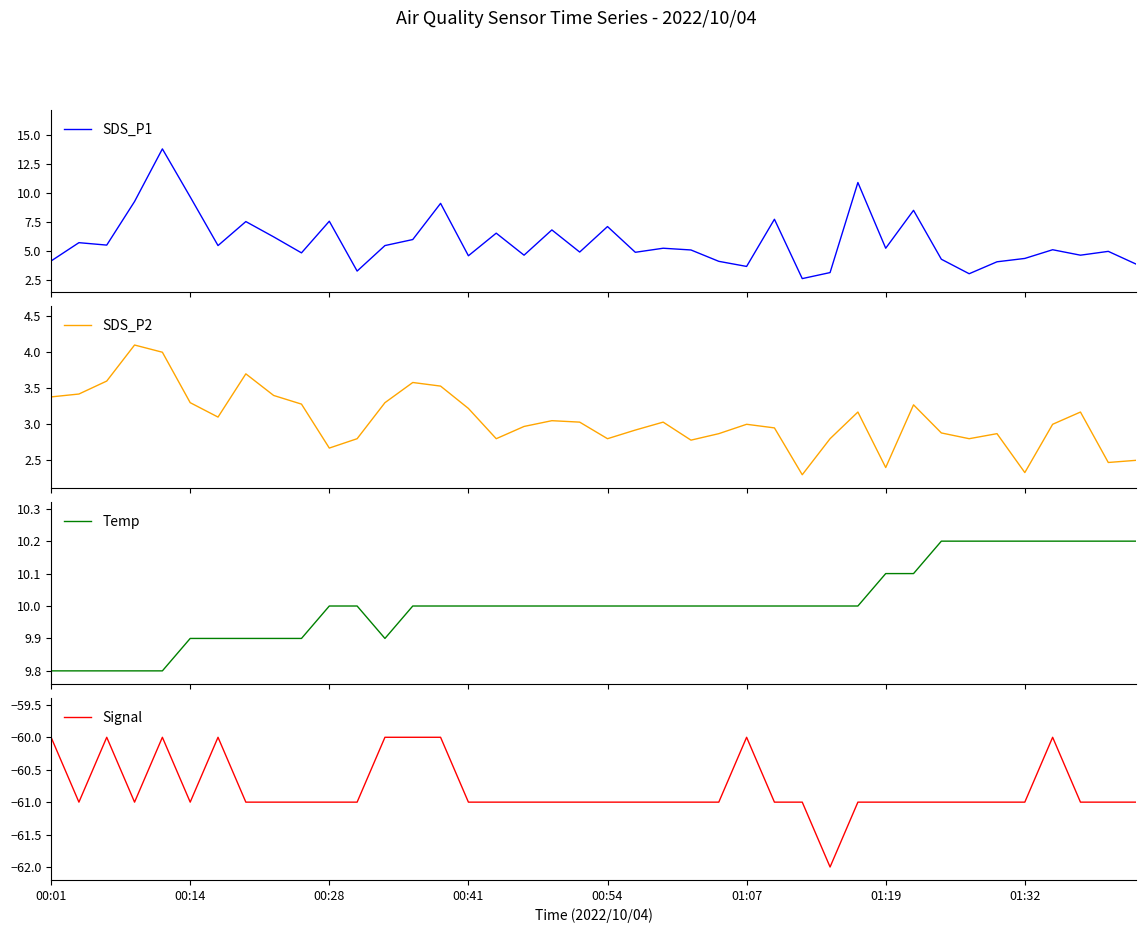

After their last crossing, which series has the higher values: SDS_P1 or Temp?

Temp